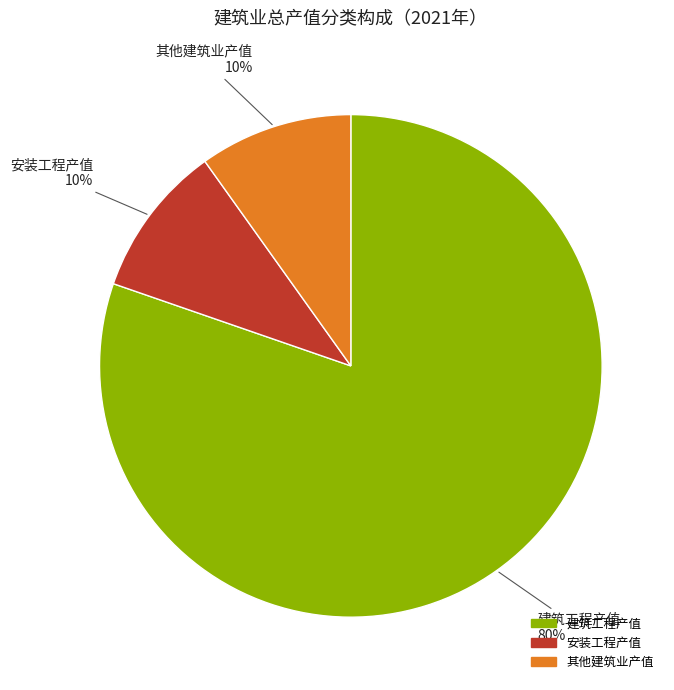

How many slices are in this pie chart?

3